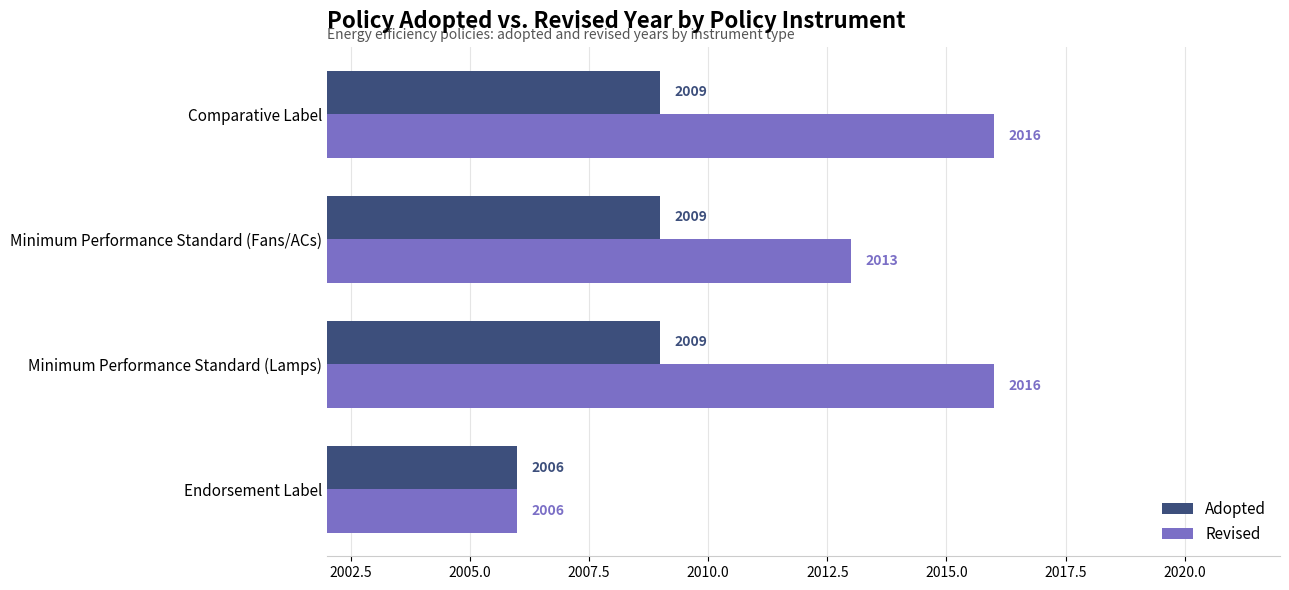

What is the difference between the highest and lowest values at Minimum Performance Standard (Fans/ACs)?

4